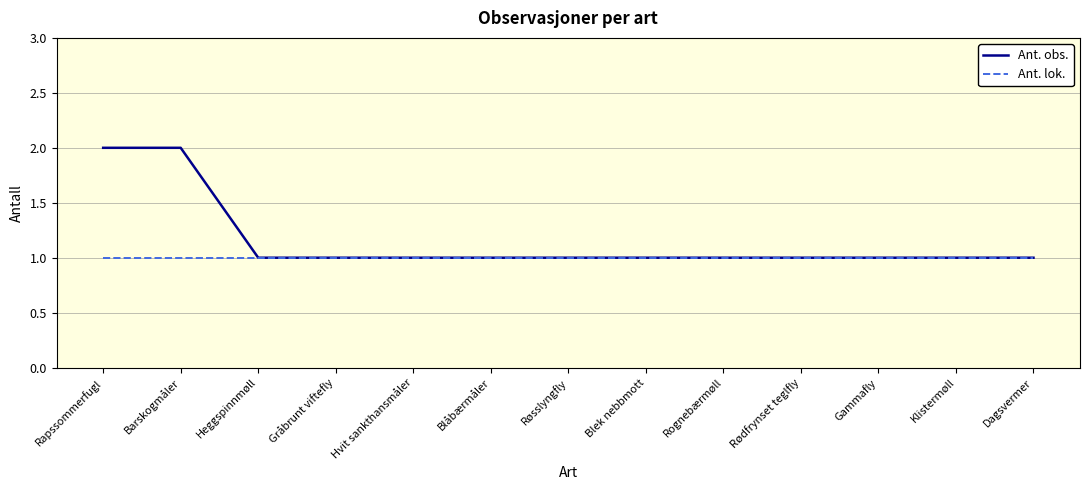

What is the difference between the maximum and minimum values in the Ant. obs. series?

1